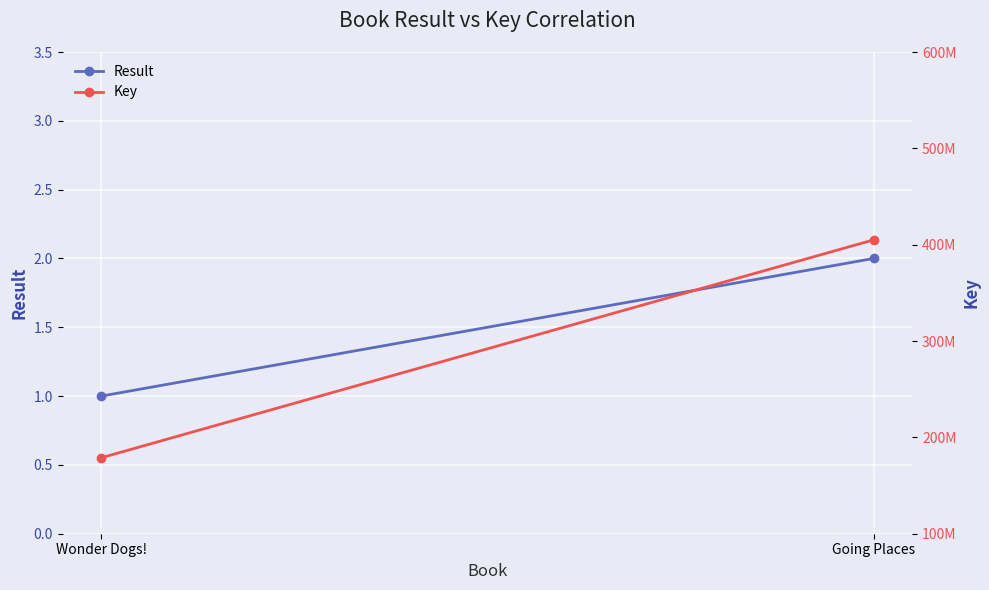

At how many categories does at least one series exceed 238652917?

1